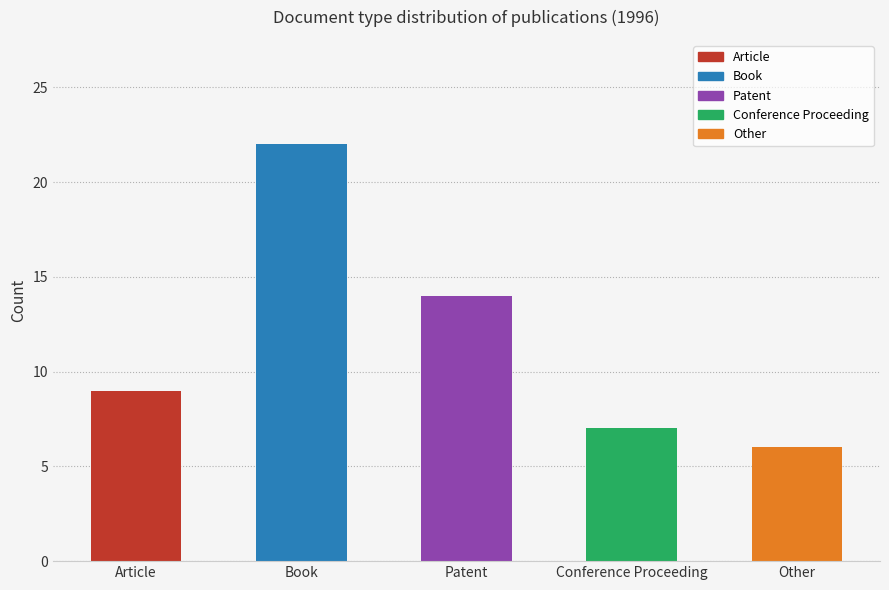

What is the sum of the values at Other and Article?

15